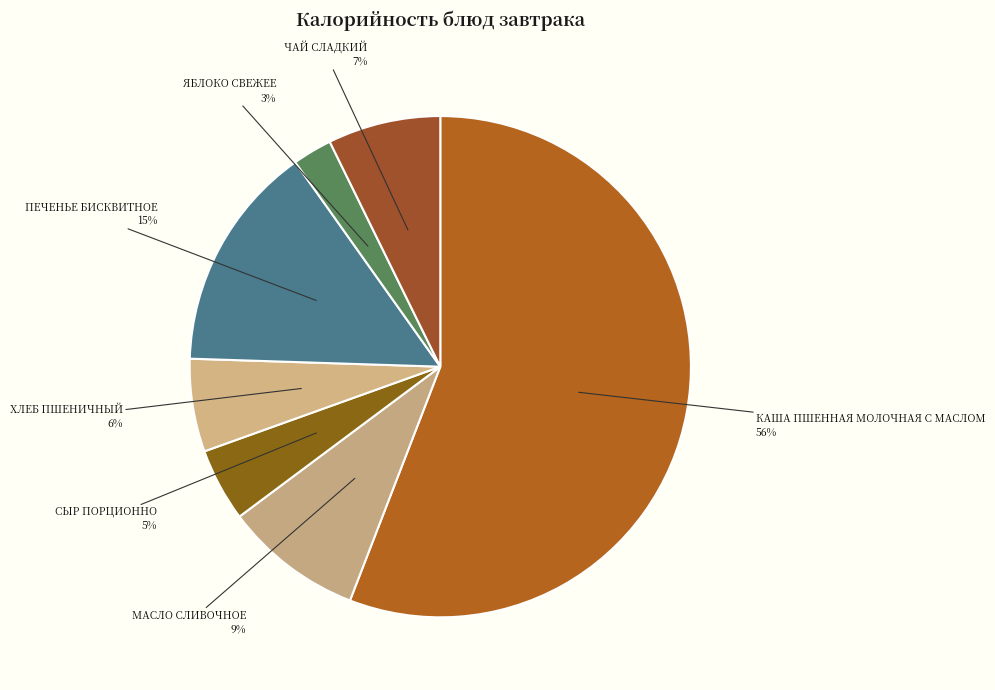

What is the majority slice?

КАША ПШЕННАЯ МОЛОЧНАЯ С МАСЛОМ